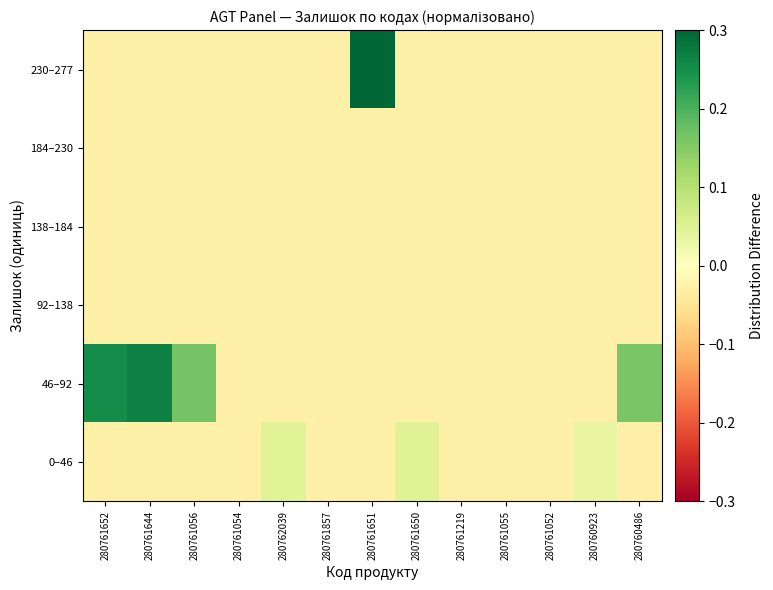

Reading right to left, transcribe all the data shown in this chart.

0–46: 280760486=-0.0	280760923=0.0	280761052=-0.0	280761055=-0.0	280761219=-0.0	280761650=0.0	280761651=-0.0	280761857=-0.0	280762039=0.0	280761054=-0.0	280761056=-0.0	280761644=-0.0	280761652=-0.0
46–92: 280760486=0.2	280760923=-0.0	280761052=-0.0	280761055=-0.0	280761219=-0.0	280761650=-0.0	280761651=-0.0	280761857=-0.0	280762039=-0.0	280761054=-0.0	280761056=0.2	280761644=0.3	280761652=0.3
92–138: 280760486=-0.0	280760923=-0.0	280761052=-0.0	280761055=-0.0	280761219=-0.0	280761650=-0.0	280761651=-0.0	280761857=-0.0	280762039=-0.0	280761054=-0.0	280761056=-0.0	280761644=-0.0	280761652=-0.0
138–184: 280760486=-0.0	280760923=-0.0	280761052=-0.0	280761055=-0.0	280761219=-0.0	280761650=-0.0	280761651=-0.0	280761857=-0.0	280762039=-0.0	280761054=-0.0	280761056=-0.0	280761644=-0.0	280761652=-0.0
184–230: 280760486=-0.0	280760923=-0.0	280761052=-0.0	280761055=-0.0	280761219=-0.0	280761650=-0.0	280761651=-0.0	280761857=-0.0	280762039=-0.0	280761054=-0.0	280761056=-0.0	280761644=-0.0	280761652=-0.0
230–277: 280760486=-0.0	280760923=-0.0	280761052=-0.0	280761055=-0.0	280761219=-0.0	280761650=-0.0	280761651=1.0	280761857=-0.0	280762039=-0.0	280761054=-0.0	280761056=-0.0	280761644=-0.0	280761652=-0.0